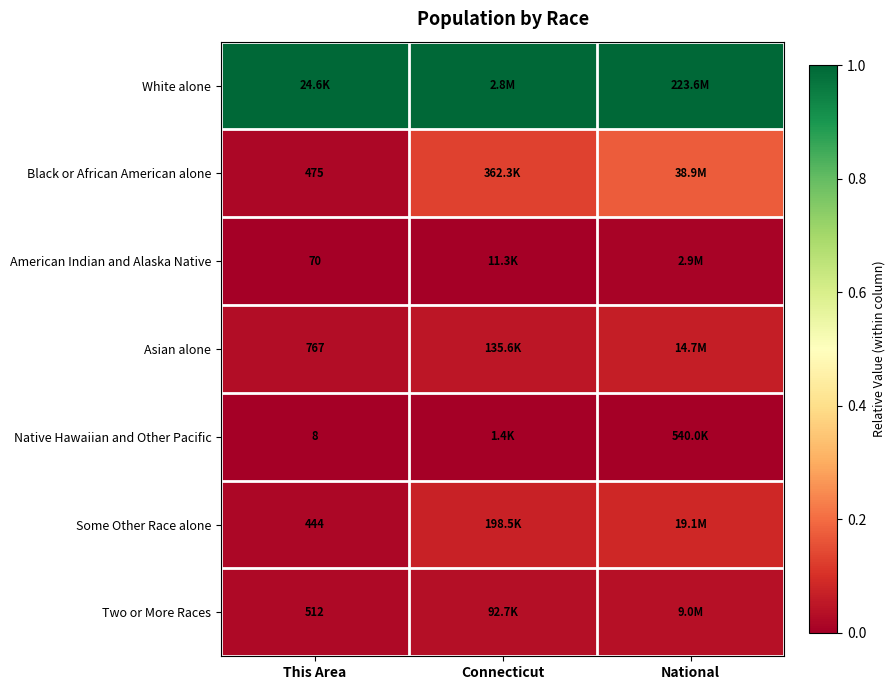

At how many categories does at least one series exceed 0?

3